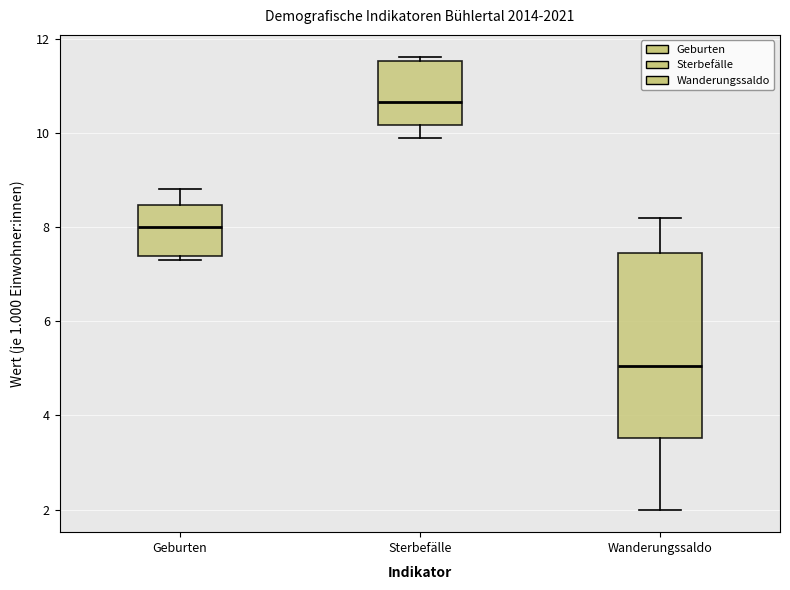

Which box is the tallest, from its lower edge to its upper edge?

Wanderungssaldo